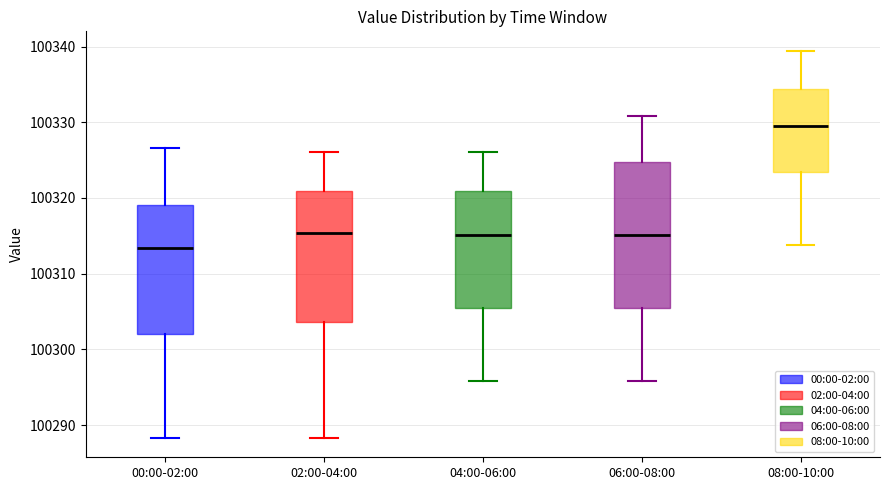

Reading left to right, transcribe this box plot: for each box, give where its median line is, the range the box spans, and where its two whiskers end, as read against the y-axis. The values are not printed on the chart, so give them approximately, as read against the axis.

00:00-02:00: median 100313, box 100302 to 100319, whiskers 100288 to 100327
02:00-04:00: median 100315, box 100304 to 100321, whiskers 100288 to 100326
04:00-06:00: median 100315, box 100305 to 100321, whiskers 100296 to 100326
06:00-08:00: median 100315, box 100305 to 100325, whiskers 100296 to 100331
08:00-10:00: median 100329, box 100323 to 100334, whiskers 100314 to 100339